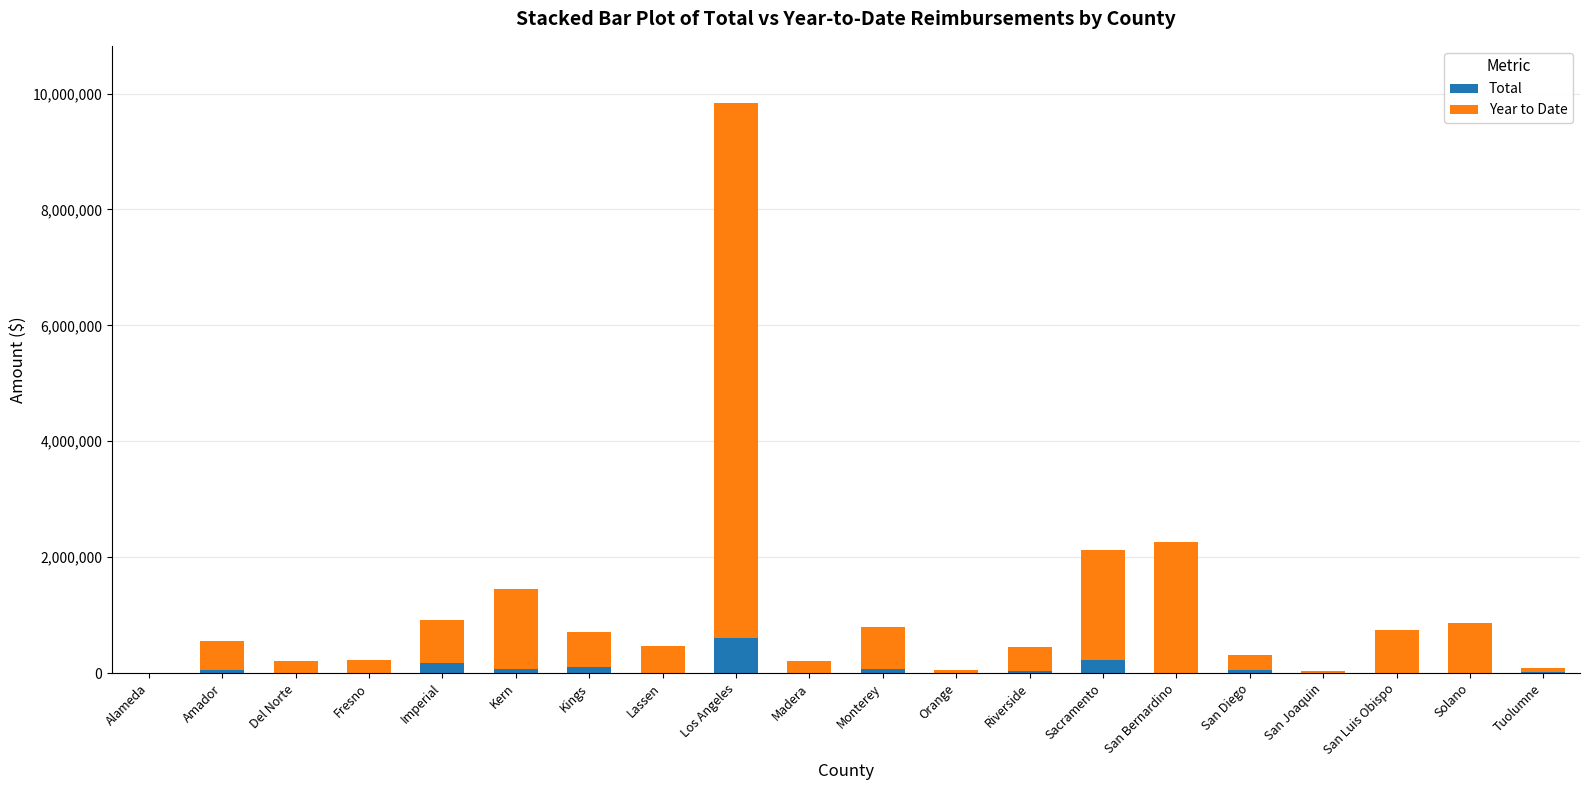

Count the number of categories in the chart.

20